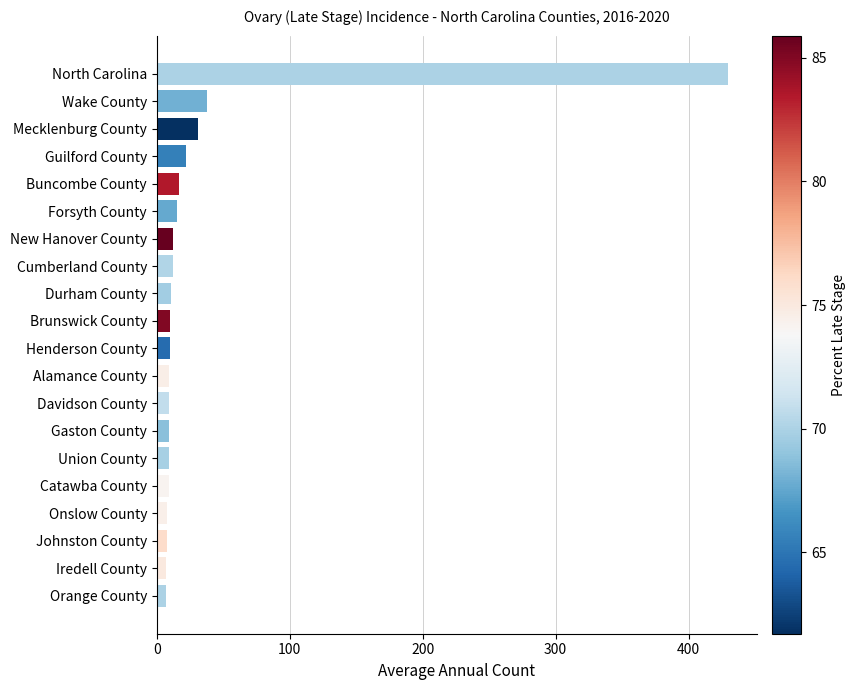

What is the difference between the second highest and minimum values?

31